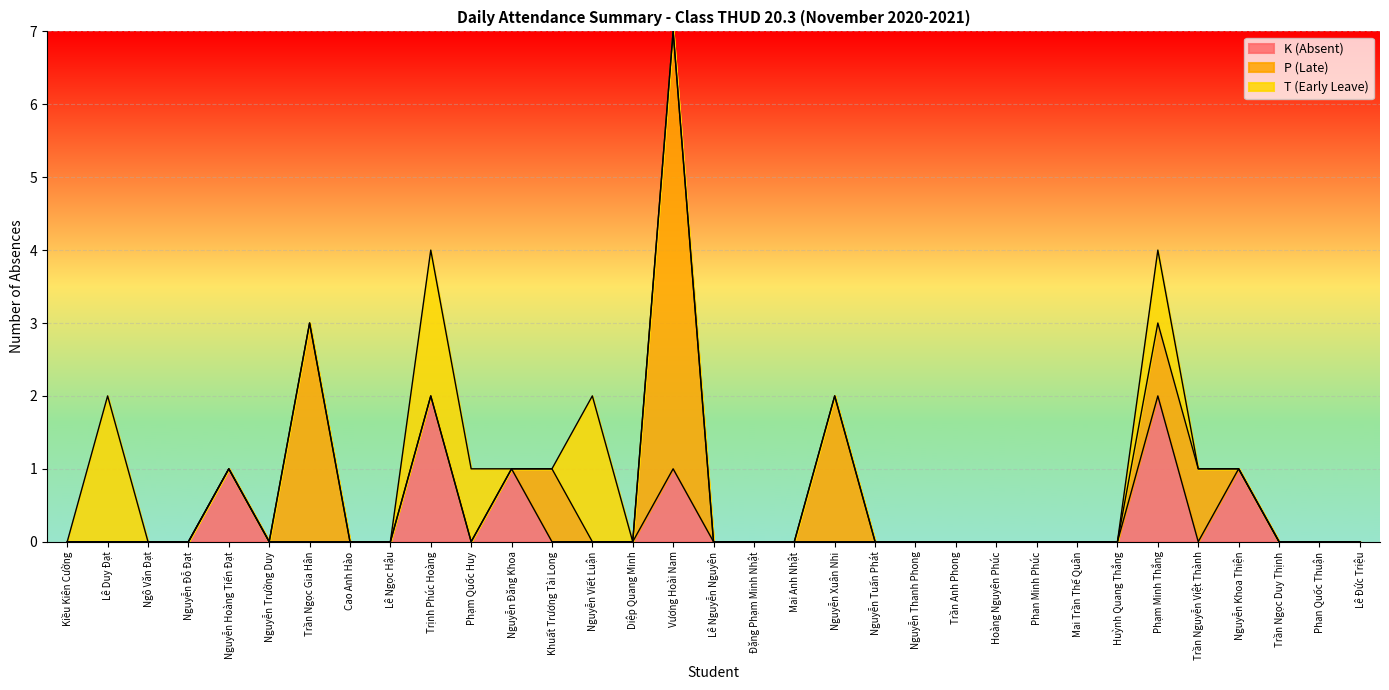

Which has a higher value, Kiều Kiên Cường or Ngô Văn Đạt?

Kiều Kiên Cường